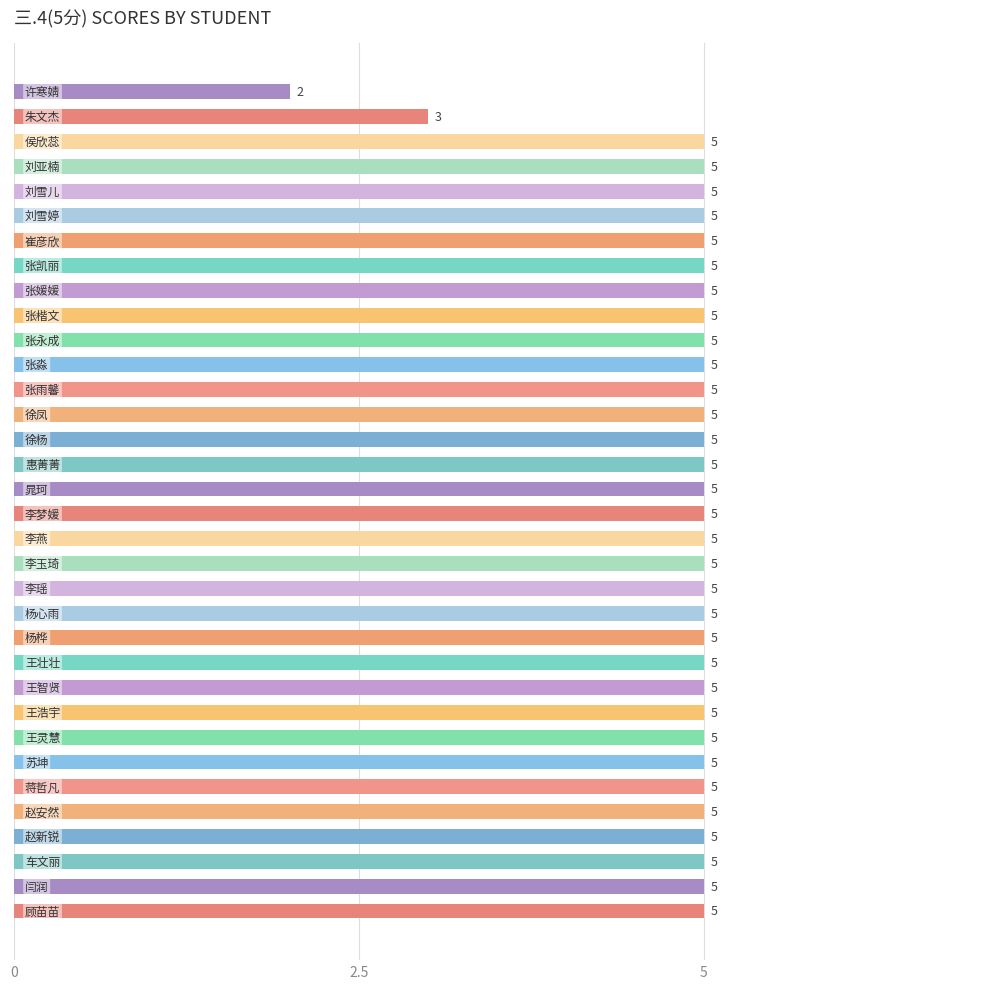

Count the values in the range 5 to 6.

32